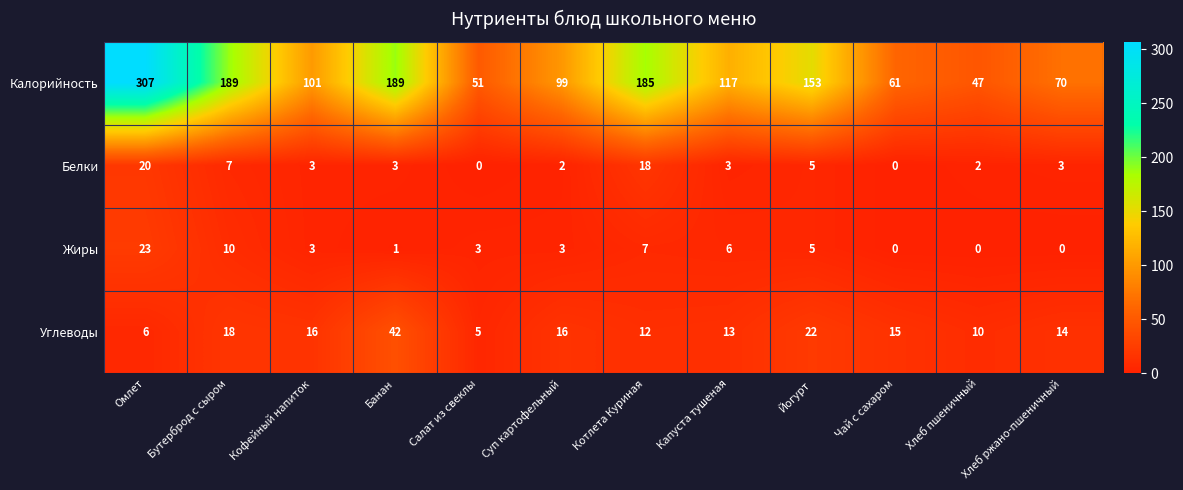

Count the number of data series in this chart.

4